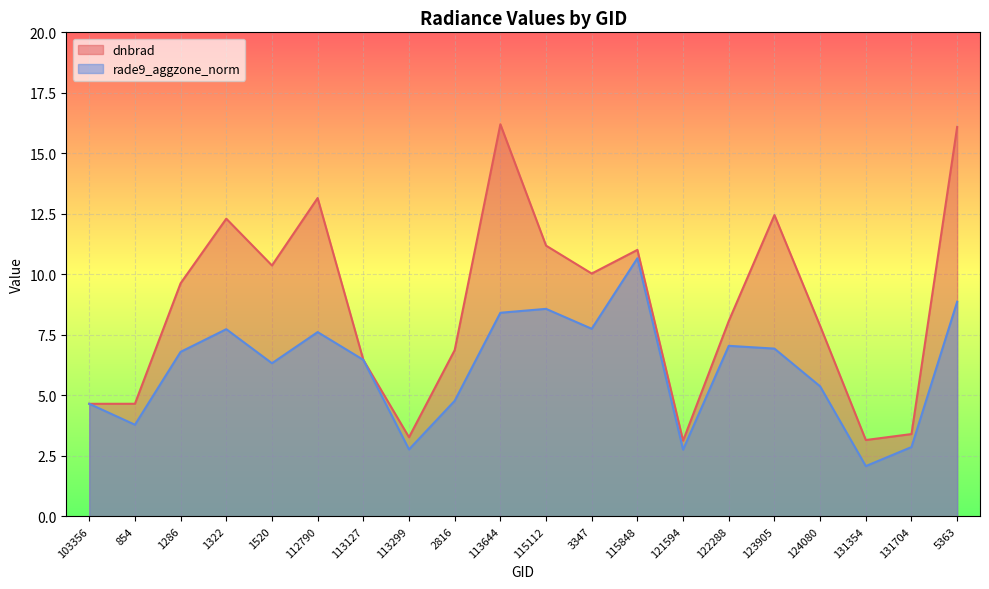

What position from the right is 113644?

11